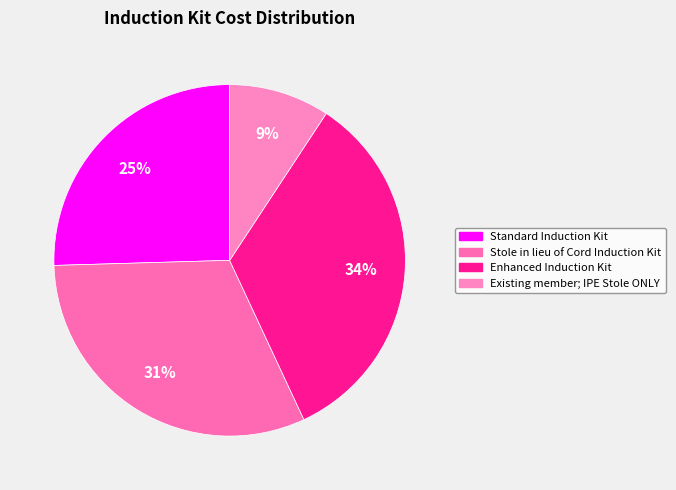

Count the number of slices in the pie.

4